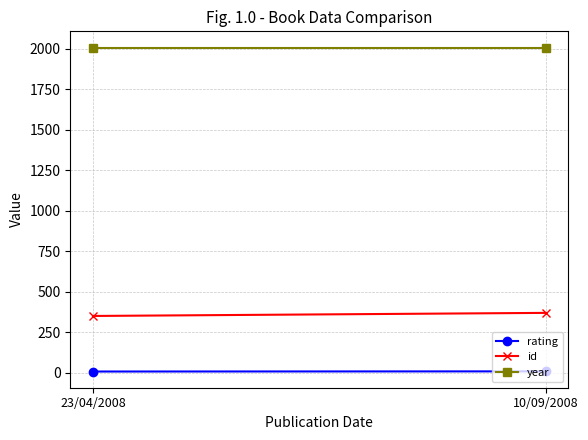

What is the total value across all series at 23/04/2008?

2367